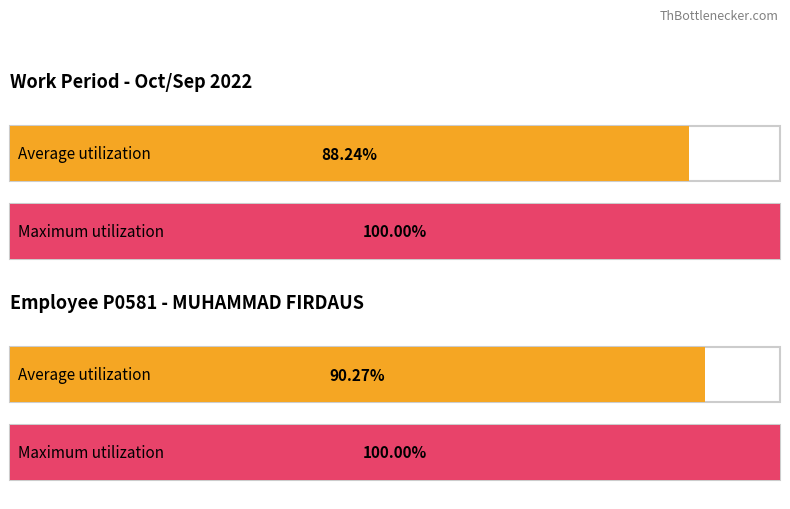

Which series has the largest total across all categories?

Maximum utilization